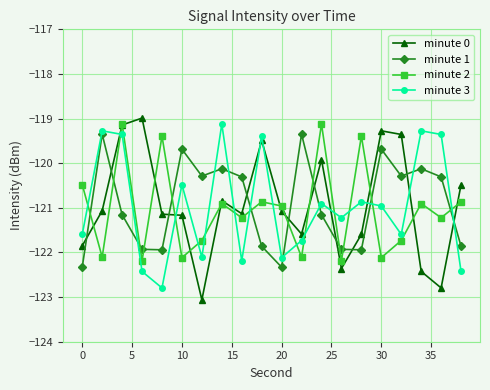

What is the value of the minute 3 point at the 12th from the left?

-121.7